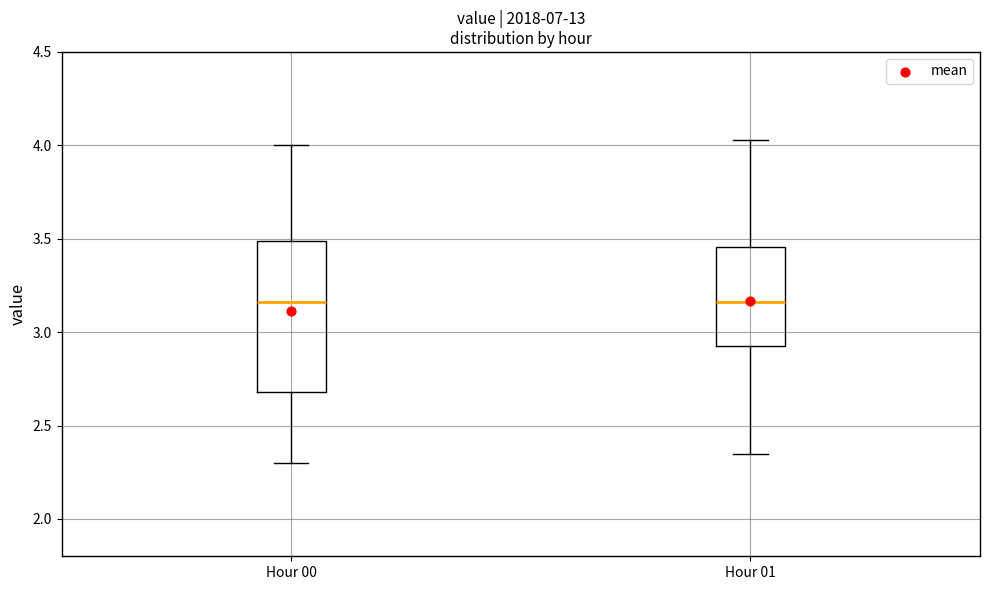

Reading left to right, transcribe this box plot: for each box, give where its median line is, the range the box spans, and where its two whiskers end, as read against the y-axis. The values are not printed on the chart, so give them approximately, as read against the axis.

Hour 00: median 3.15, box 2.70 to 3.50, whiskers 2.30 to 4.00
Hour 01: median 3.15, box 2.95 to 3.45, whiskers 2.35 to 4.05